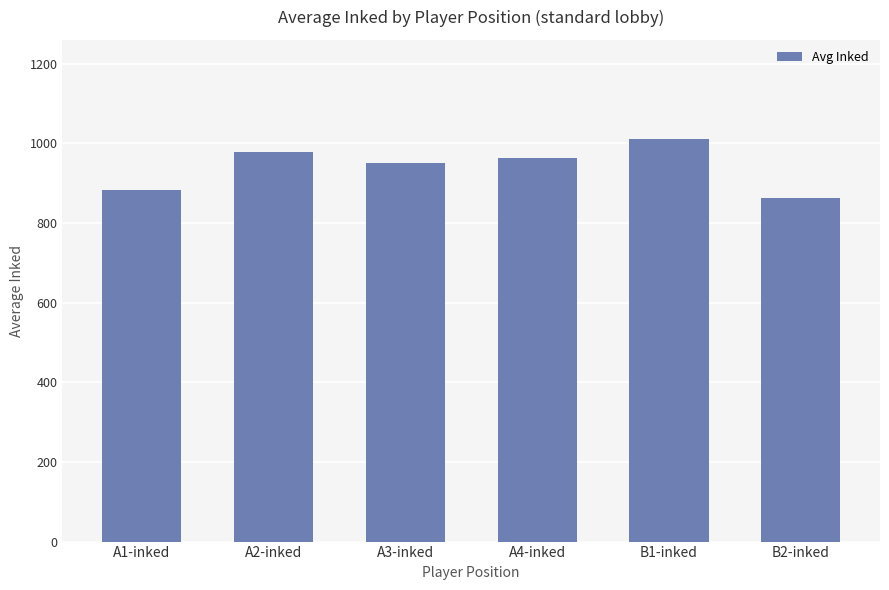

List the labels in order of value, largest first.

B1-inked, A2-inked, A4-inked, A3-inked, A1-inked, B2-inked